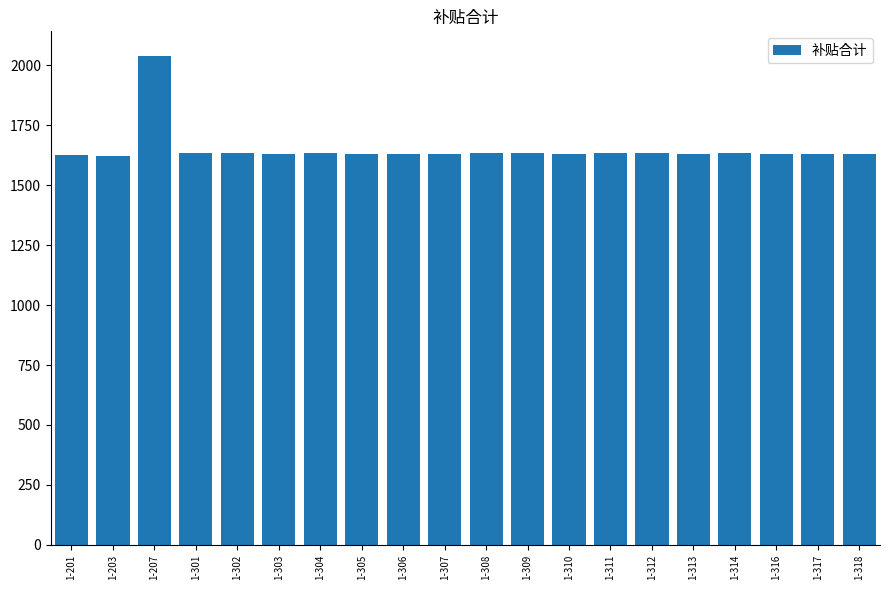

What is the average value?

1651.3